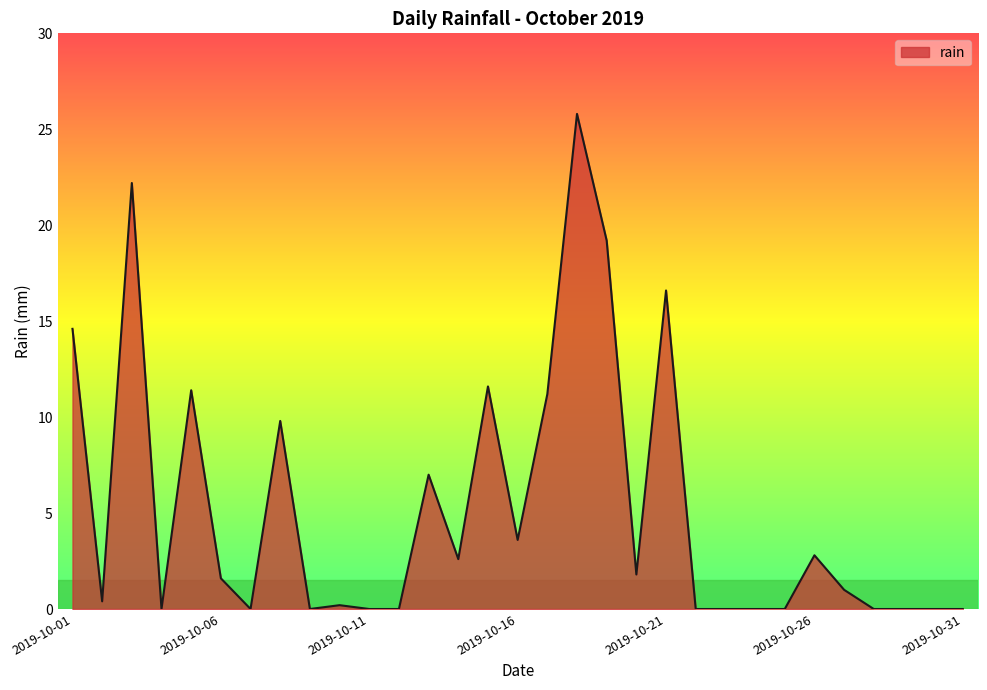

What is the maximum value shown in the chart?

25.8